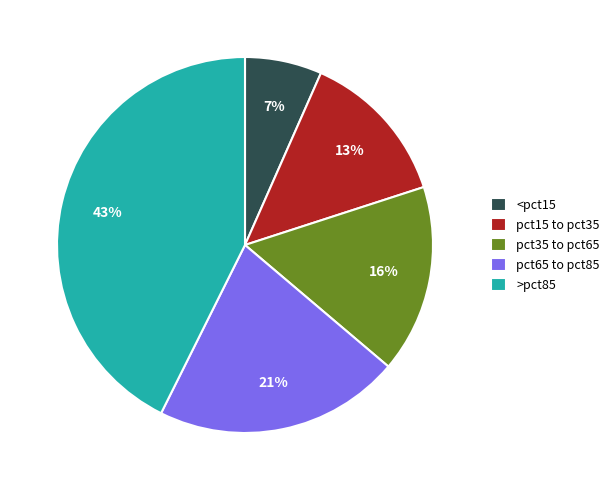

Is it true that <pct15 is 7% of the pie?

True